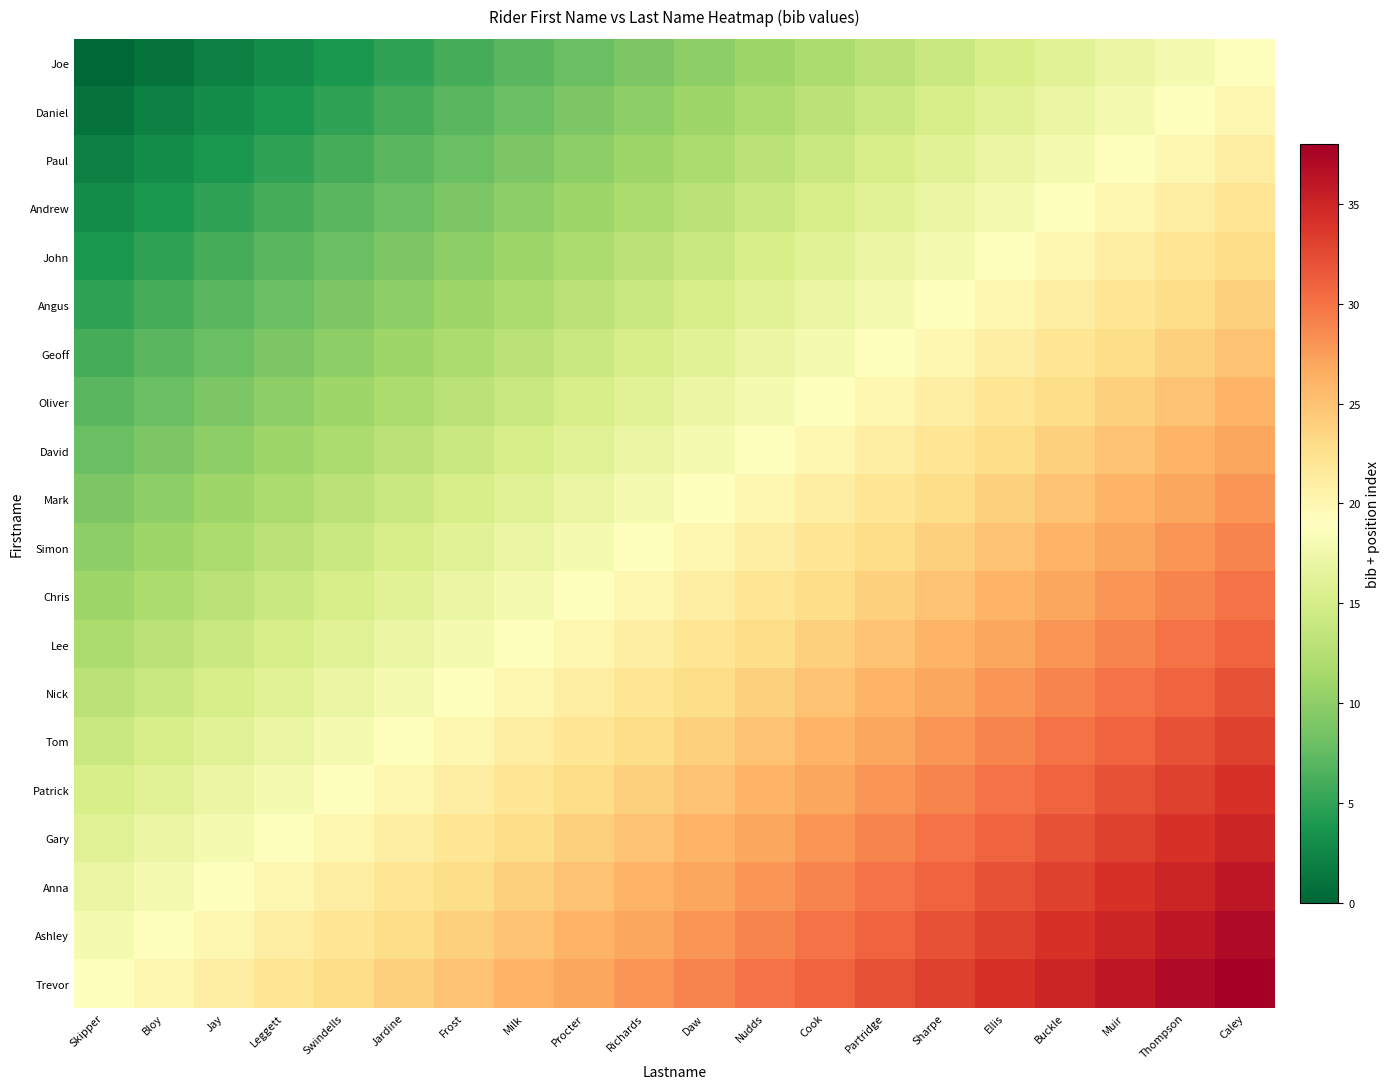

Reading right to left, extract all data points from this chart.

Joe: Caley=19	Thompson=18	Muir=17	Buckle=16	Ellis=15	Sharpe=14	Partridge=13	Cook=12	Nudds=11	Daw=10	Richards=9	Procter=8	Milk=7	Frost=6	Jardine=5	Swindells=4	Leggett=3	Jay=2	Bloy=1	Skipper=0
Daniel: Caley=20	Thompson=19	Muir=18	Buckle=17	Ellis=16	Sharpe=15	Partridge=14	Cook=13	Nudds=12	Daw=11	Richards=10	Procter=9	Milk=8	Frost=7	Jardine=6	Swindells=5	Leggett=4	Jay=3	Bloy=2	Skipper=1
Paul: Caley=21	Thompson=20	Muir=19	Buckle=18	Ellis=17	Sharpe=16	Partridge=15	Cook=14	Nudds=13	Daw=12	Richards=11	Procter=10	Milk=9	Frost=8	Jardine=7	Swindells=6	Leggett=5	Jay=4	Bloy=3	Skipper=2
Andrew: Caley=22	Thompson=21	Muir=20	Buckle=19	Ellis=18	Sharpe=17	Partridge=16	Cook=15	Nudds=14	Daw=13	Richards=12	Procter=11	Milk=10	Frost=9	Jardine=8	Swindells=7	Leggett=6	Jay=5	Bloy=4	Skipper=3
John: Caley=23	Thompson=22	Muir=21	Buckle=20	Ellis=19	Sharpe=18	Partridge=17	Cook=16	Nudds=15	Daw=14	Richards=13	Procter=12	Milk=11	Frost=10	Jardine=9	Swindells=8	Leggett=7	Jay=6	Bloy=5	Skipper=4
Angus: Caley=24	Thompson=23	Muir=22	Buckle=21	Ellis=20	Sharpe=19	Partridge=18	Cook=17	Nudds=16	Daw=15	Richards=14	Procter=13	Milk=12	Frost=11	Jardine=10	Swindells=9	Leggett=8	Jay=7	Bloy=6	Skipper=5
Geoff: Caley=25	Thompson=24	Muir=23	Buckle=22	Ellis=21	Sharpe=20	Partridge=19	Cook=18	Nudds=17	Daw=16	Richards=15	Procter=14	Milk=13	Frost=12	Jardine=11	Swindells=10	Leggett=9	Jay=8	Bloy=7	Skipper=6
Oliver: Caley=26	Thompson=25	Muir=24	Buckle=23	Ellis=22	Sharpe=21	Partridge=20	Cook=19	Nudds=18	Daw=17	Richards=16	Procter=15	Milk=14	Frost=13	Jardine=12	Swindells=11	Leggett=10	Jay=9	Bloy=8	Skipper=7
David: Caley=27	Thompson=26	Muir=25	Buckle=24	Ellis=23	Sharpe=22	Partridge=21	Cook=20	Nudds=19	Daw=18	Richards=17	Procter=16	Milk=15	Frost=14	Jardine=13	Swindells=12	Leggett=11	Jay=10	Bloy=9	Skipper=8
Mark: Caley=28	Thompson=27	Muir=26	Buckle=25	Ellis=24	Sharpe=23	Partridge=22	Cook=21	Nudds=20	Daw=19	Richards=18	Procter=17	Milk=16	Frost=15	Jardine=14	Swindells=13	Leggett=12	Jay=11	Bloy=10	Skipper=9
Simon: Caley=29	Thompson=28	Muir=27	Buckle=26	Ellis=25	Sharpe=24	Partridge=23	Cook=22	Nudds=21	Daw=20	Richards=19	Procter=18	Milk=17	Frost=16	Jardine=15	Swindells=14	Leggett=13	Jay=12	Bloy=11	Skipper=10
Chris: Caley=30	Thompson=29	Muir=28	Buckle=27	Ellis=26	Sharpe=25	Partridge=24	Cook=23	Nudds=22	Daw=21	Richards=20	Procter=19	Milk=18	Frost=17	Jardine=16	Swindells=15	Leggett=14	Jay=13	Bloy=12	Skipper=11
Lee: Caley=31	Thompson=30	Muir=29	Buckle=28	Ellis=27	Sharpe=26	Partridge=25	Cook=24	Nudds=23	Daw=22	Richards=21	Procter=20	Milk=19	Frost=18	Jardine=17	Swindells=16	Leggett=15	Jay=14	Bloy=13	Skipper=12
Nick: Caley=32	Thompson=31	Muir=30	Buckle=29	Ellis=28	Sharpe=27	Partridge=26	Cook=25	Nudds=24	Daw=23	Richards=22	Procter=21	Milk=20	Frost=19	Jardine=18	Swindells=17	Leggett=16	Jay=15	Bloy=14	Skipper=13
Tom: Caley=33	Thompson=32	Muir=31	Buckle=30	Ellis=29	Sharpe=28	Partridge=27	Cook=26	Nudds=25	Daw=24	Richards=23	Procter=22	Milk=21	Frost=20	Jardine=19	Swindells=18	Leggett=17	Jay=16	Bloy=15	Skipper=14
Patrick: Caley=34	Thompson=33	Muir=32	Buckle=31	Ellis=30	Sharpe=29	Partridge=28	Cook=27	Nudds=26	Daw=25	Richards=24	Procter=23	Milk=22	Frost=21	Jardine=20	Swindells=19	Leggett=18	Jay=17	Bloy=16	Skipper=15
Gary: Caley=35	Thompson=34	Muir=33	Buckle=32	Ellis=31	Sharpe=30	Partridge=29	Cook=28	Nudds=27	Daw=26	Richards=25	Procter=24	Milk=23	Frost=22	Jardine=21	Swindells=20	Leggett=19	Jay=18	Bloy=17	Skipper=16
Anna: Caley=36	Thompson=35	Muir=34	Buckle=33	Ellis=32	Sharpe=31	Partridge=30	Cook=29	Nudds=28	Daw=27	Richards=26	Procter=25	Milk=24	Frost=23	Jardine=22	Swindells=21	Leggett=20	Jay=19	Bloy=18	Skipper=17
Ashley: Caley=37	Thompson=36	Muir=35	Buckle=34	Ellis=33	Sharpe=32	Partridge=31	Cook=30	Nudds=29	Daw=28	Richards=27	Procter=26	Milk=25	Frost=24	Jardine=23	Swindells=22	Leggett=21	Jay=20	Bloy=19	Skipper=18
Trevor: Caley=38	Thompson=37	Muir=36	Buckle=35	Ellis=34	Sharpe=33	Partridge=32	Cook=31	Nudds=30	Daw=29	Richards=28	Procter=27	Milk=26	Frost=25	Jardine=24	Swindells=23	Leggett=22	Jay=21	Bloy=20	Skipper=19